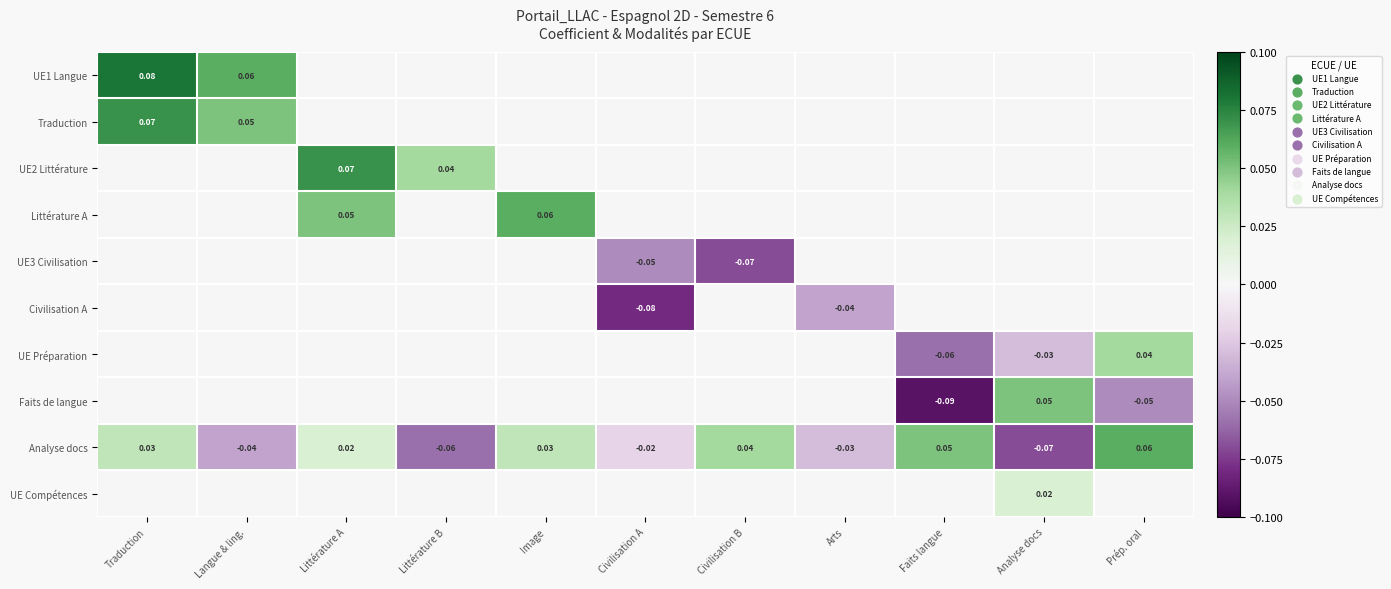

List the series in order of their peak value, lowest first.

UE3 Civilisation, Civilisation A, UE Compétences, UE Préparation, Faits de langue, Littérature A, Analyse docs, Traduction, UE2 Littérature, UE1 Langue